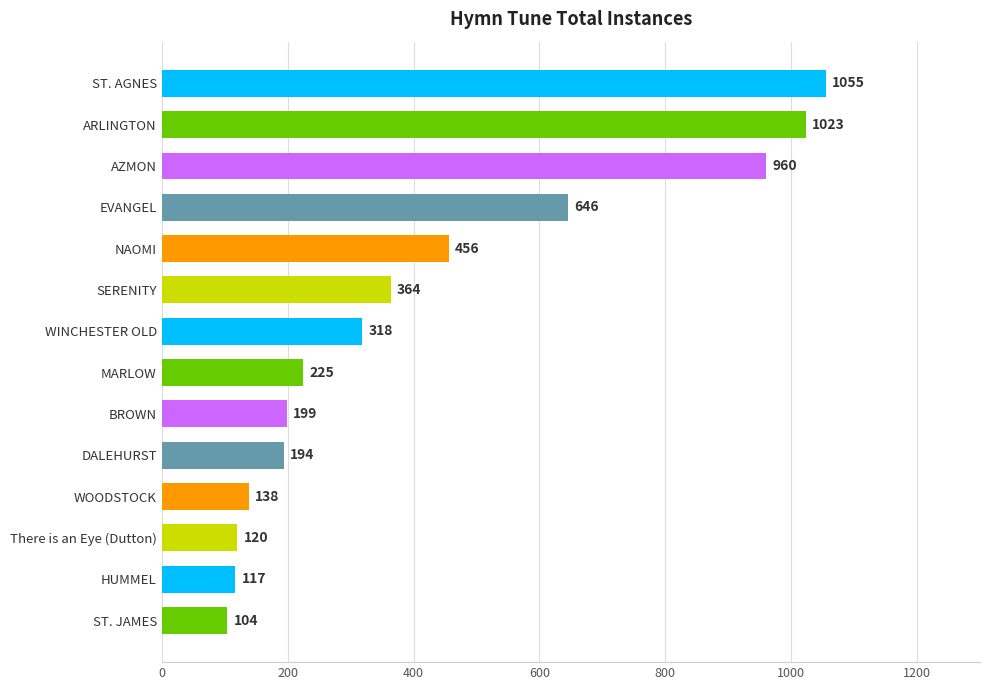

What is the ratio of the value at DALEHURST to the value at ST. JAMES?

1.9